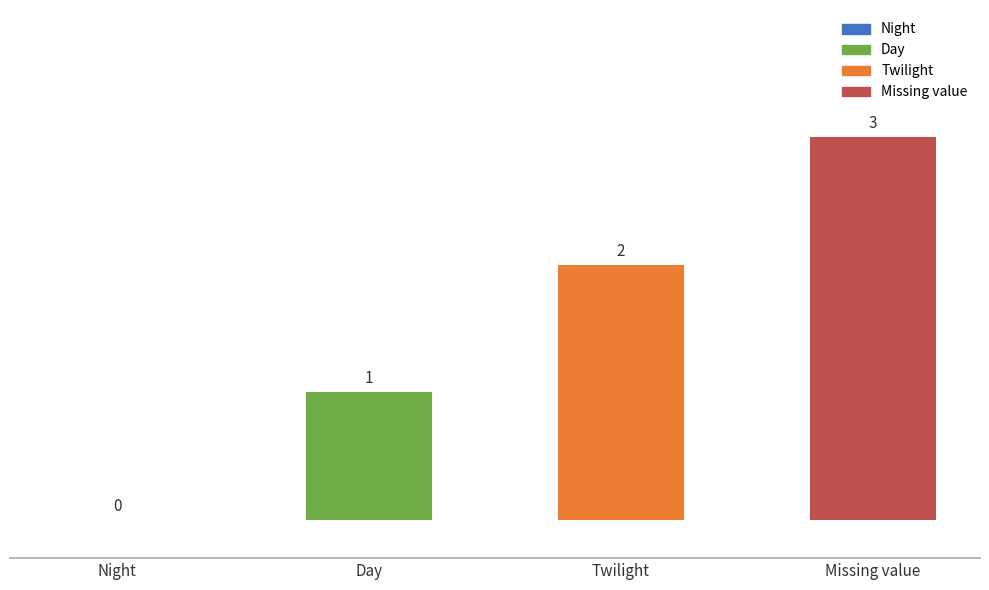

Rank the categories by @notation value from lowest to highest.

Night, Day, Twilight, Missing value